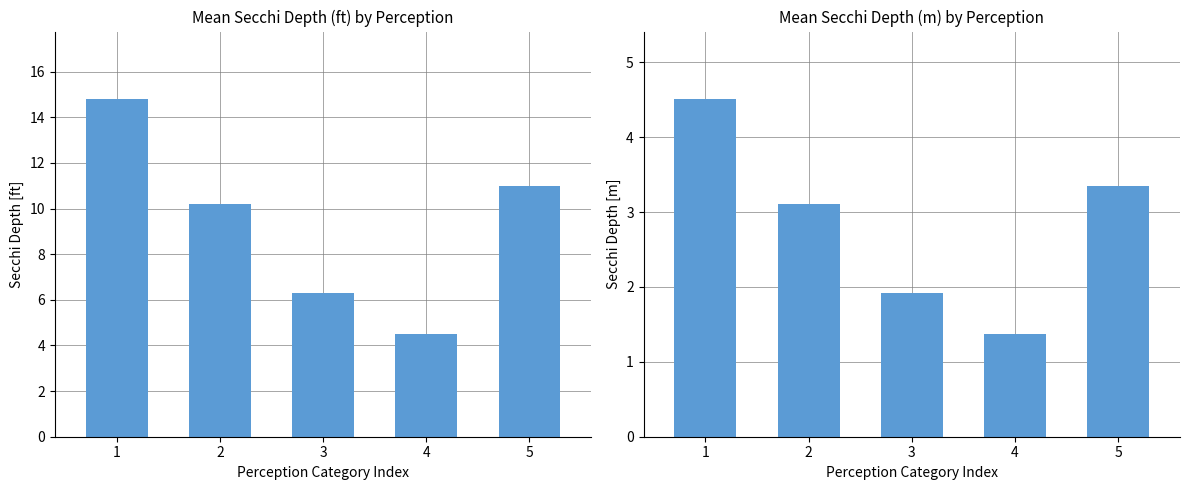

At which label is Mean Secchi (m) closest to 2?

3